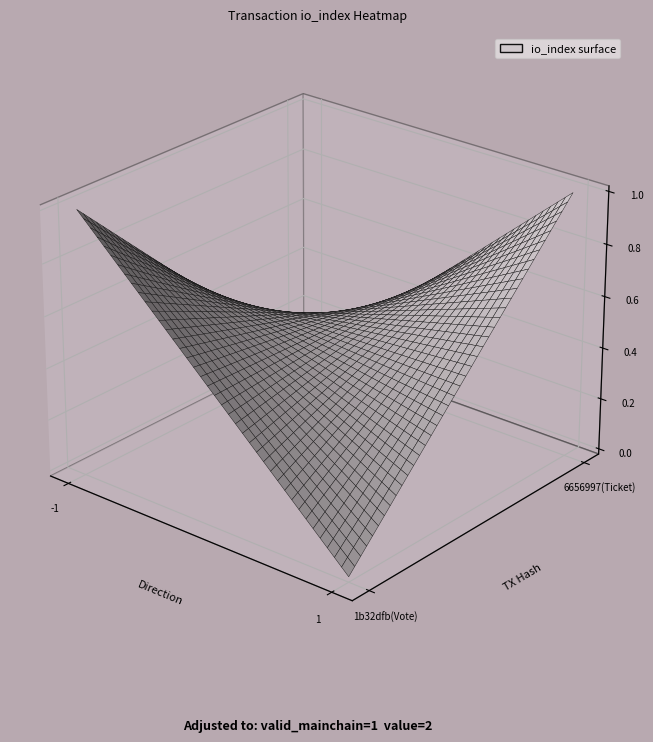

What is the difference between the second highest and second lowest values in the 6656997476526c2c2b8f49a1e2151cfed50f376 series?

1